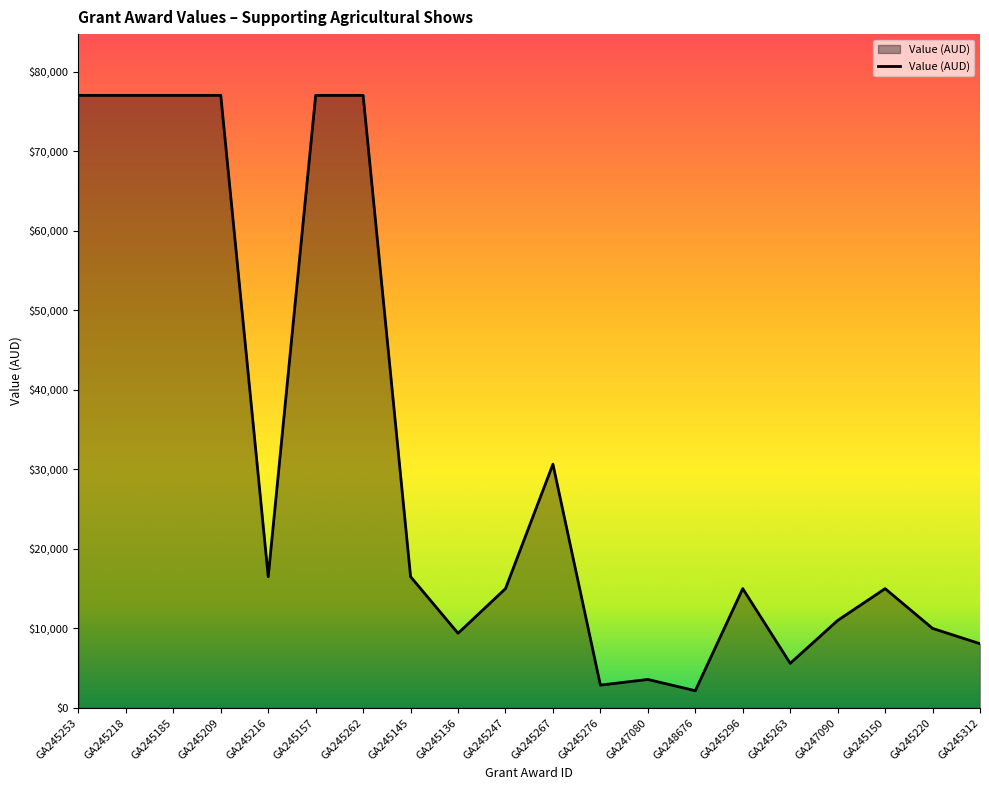

The value at GA245262 is 129496. True or false?

False